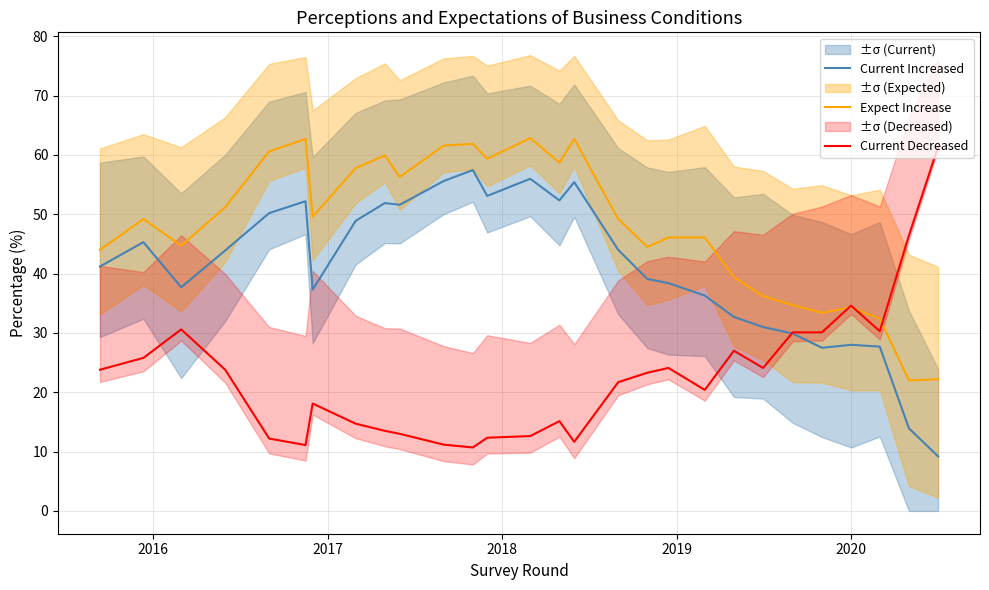

How many data points in Expect Increase are above 49?

15